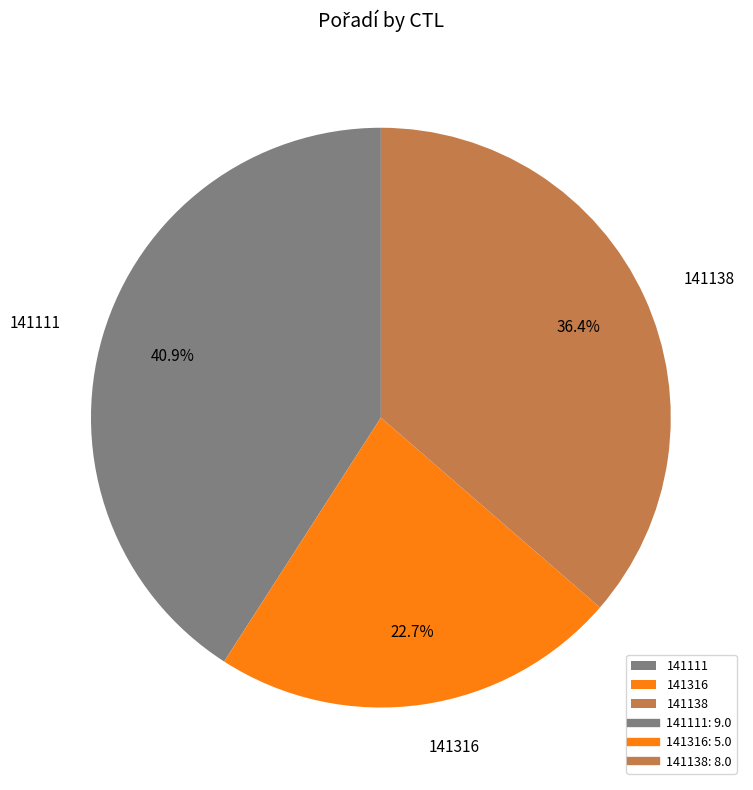

What percentage is NOT represented by 141138?

63.6%